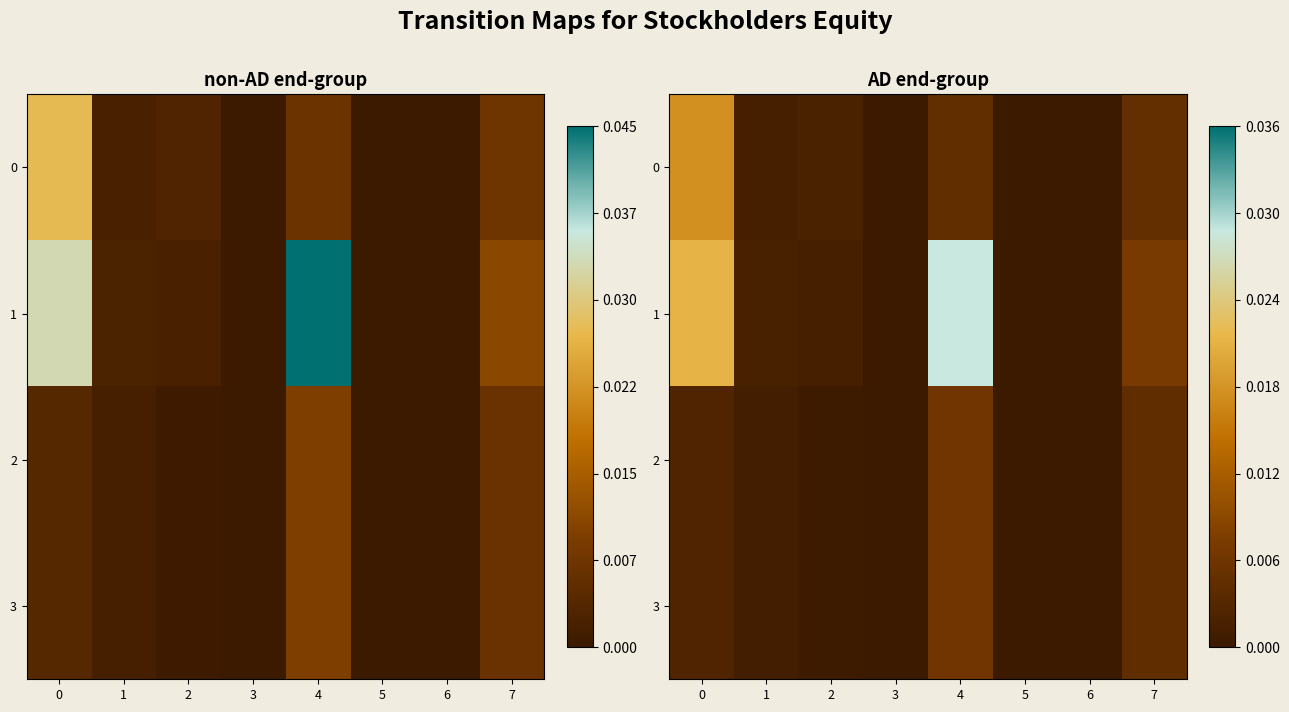

At which category is the sum across all series the highest?

4